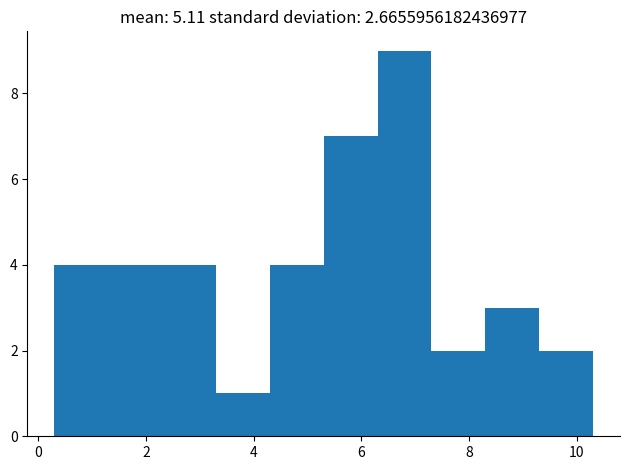

How tall is the bar that spans 0.3 to 1.3 on the x-axis? Neither the bar edges nor the heights are printed on the chart, so give them approximately, as read against the axes.

4